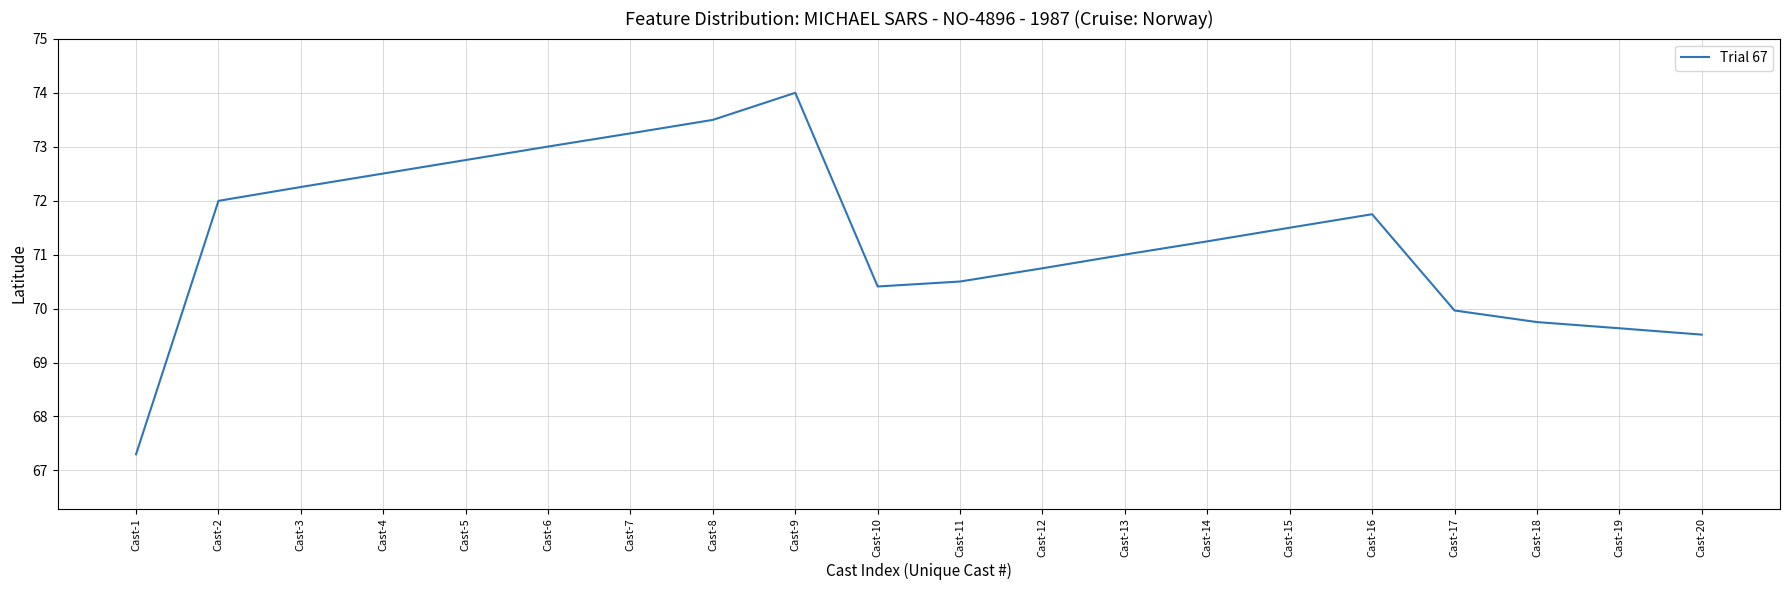

What is the difference between the maximum and minimum values?

6.7